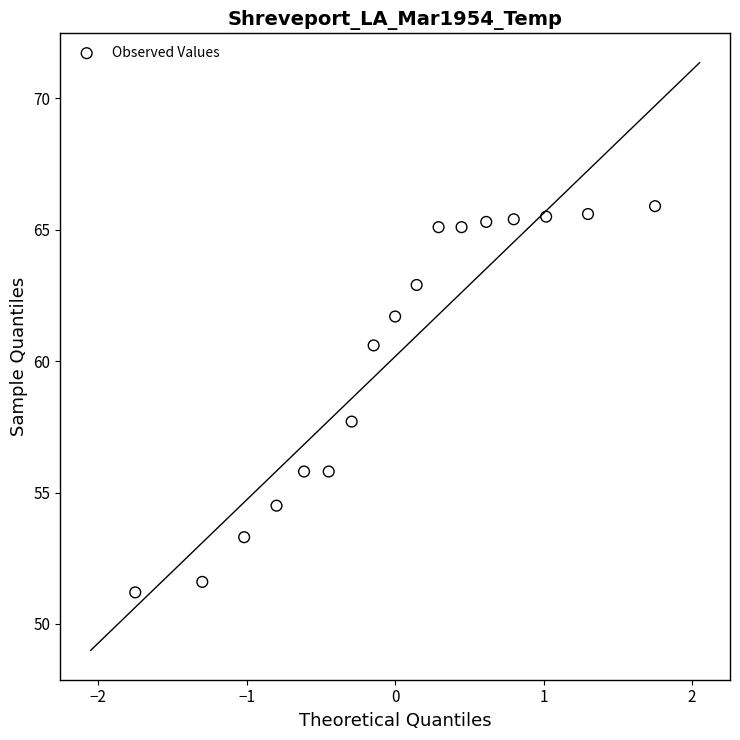

What Y value in the scatter plot is closest to 58?

57.7